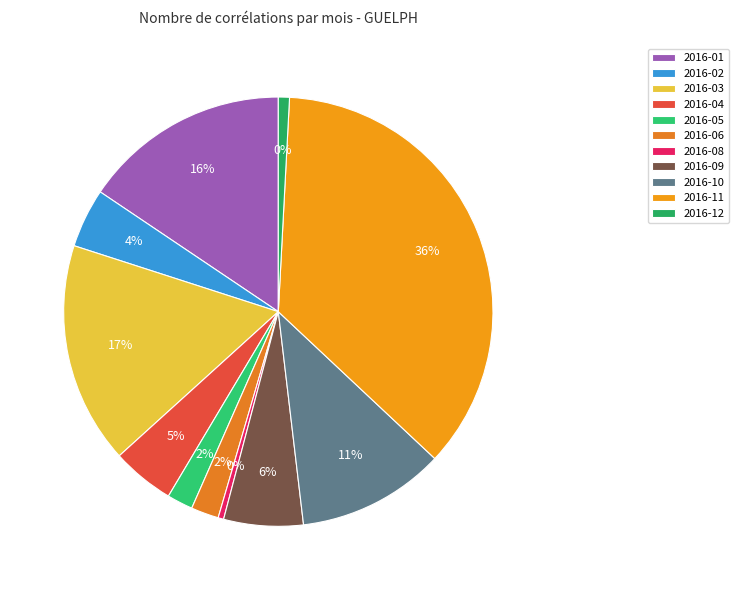

True or false: 2016-11 accounts for 48% of the total.

False